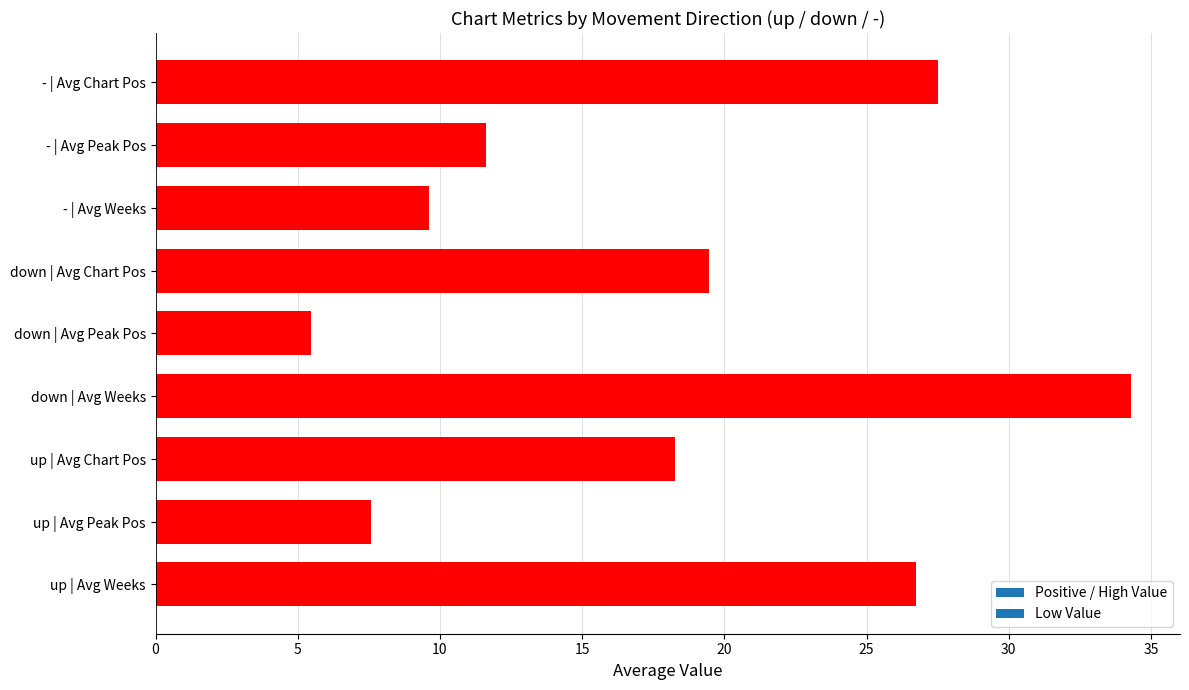

The chart shows a value of 18.2 at - | Avg Peak Pos. True or false?

False